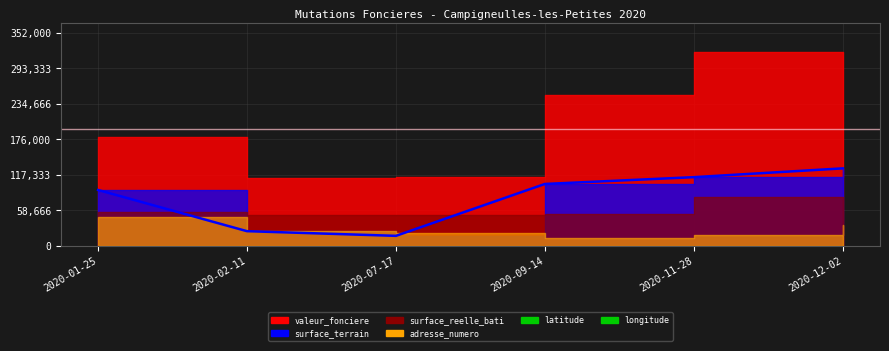

True or false: there are more than 1 points higher than both neighbors.

False